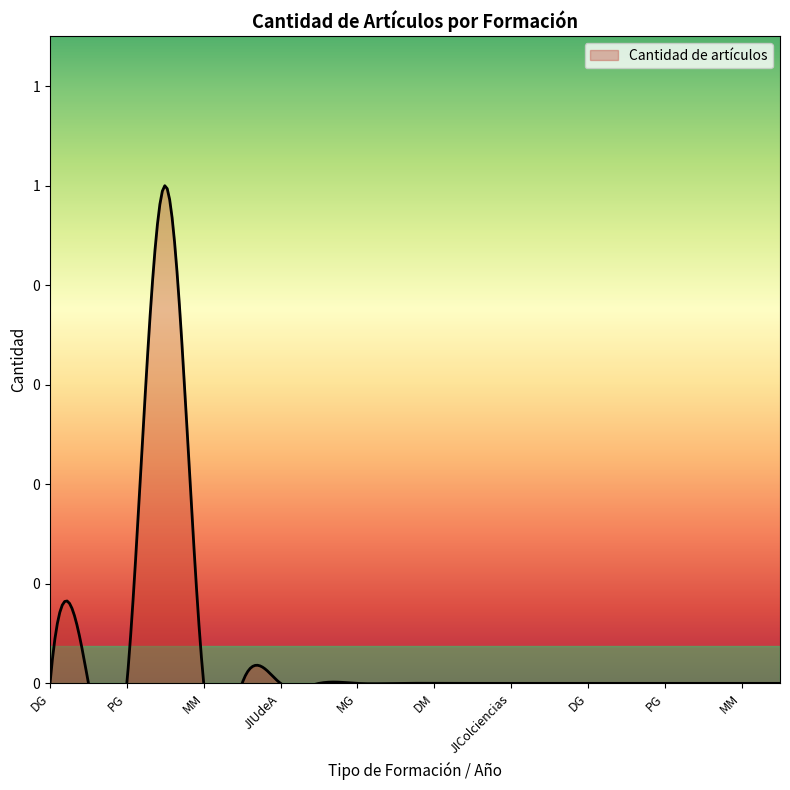

What is the label of the 13th point from the left?

JIColciencias